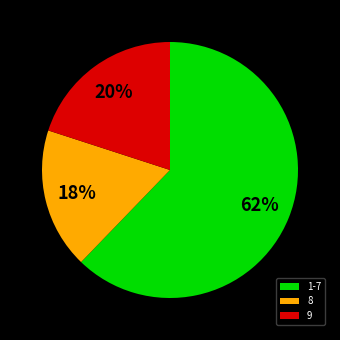

Which category has the biggest portion of the pie?

1-7